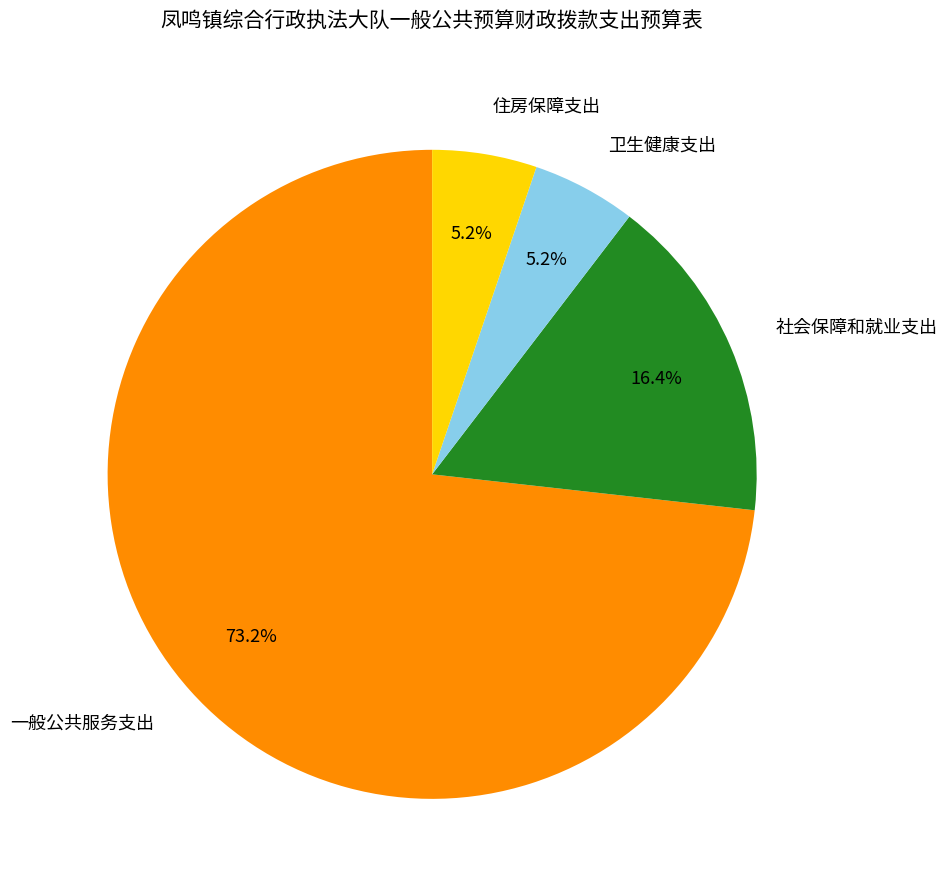

How many segments does this pie chart have?

4